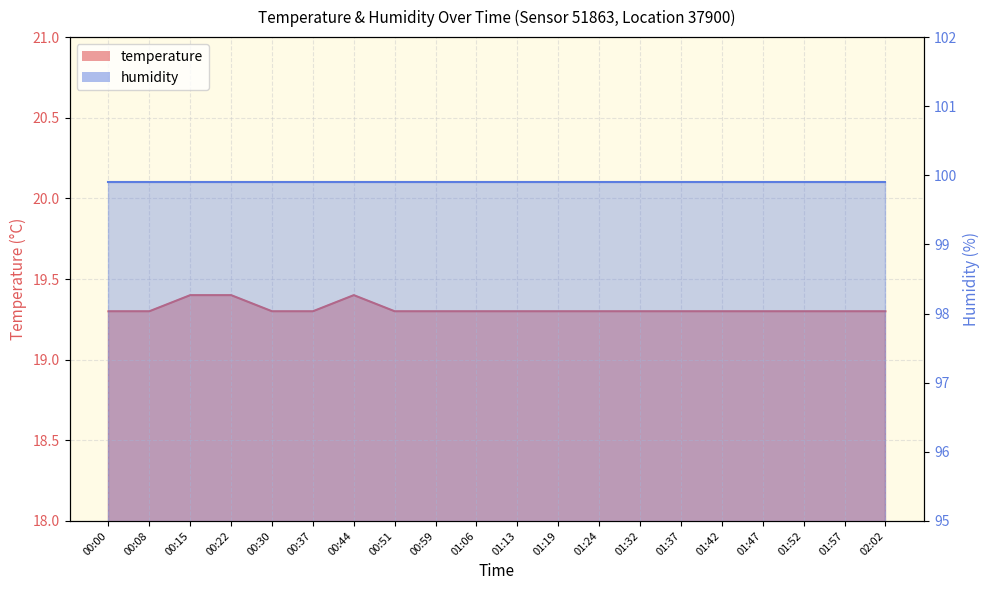

Reading right to left, transcribe all the data shown in this chart.

02:02=19.3	01:57=19.3	01:52=19.3	01:47=19.3	01:42=19.3	01:37=19.3	01:32=19.3	01:24=19.3	01:19=19.3	01:13=19.3	01:06=19.3	00:59=19.3	00:51=19.3	00:44=19.4	00:37=19.3	00:30=19.3	00:22=19.4	00:15=19.4	00:08=19.3	00:00=19.3